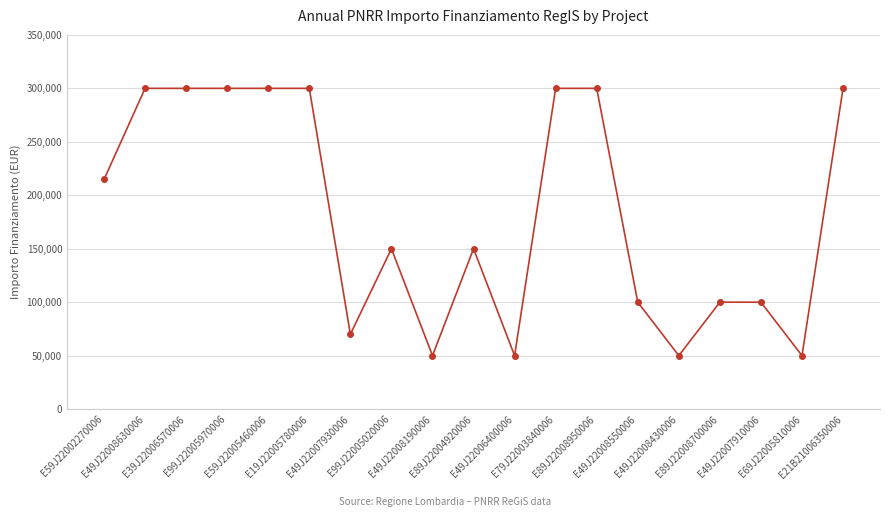

What is the label of the 9th point from the left?

E49J22008190006